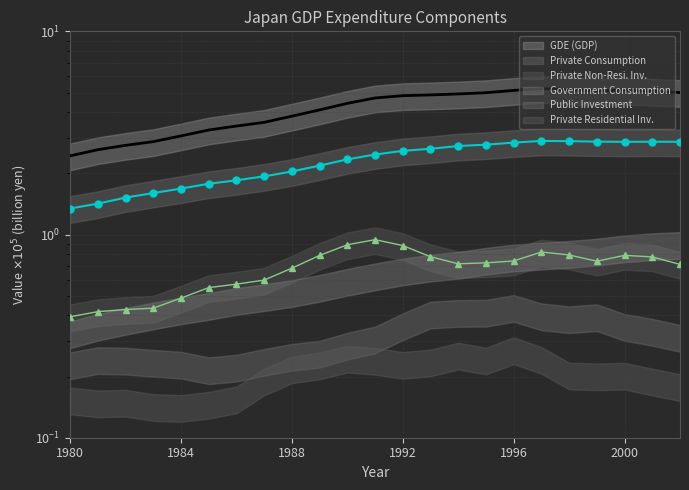

Count the number of categories in the chart.

23